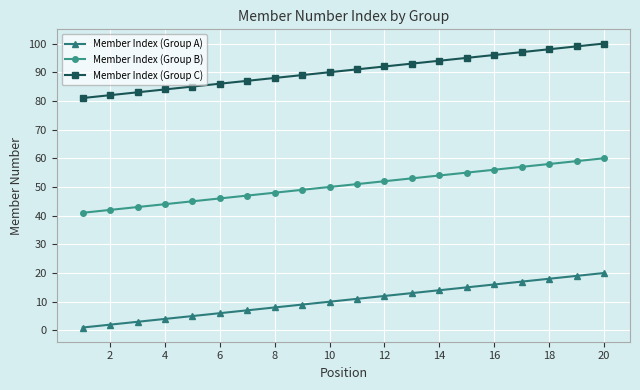

What is the difference between the maximum and minimum values in the Member Index (Group C) series?

19